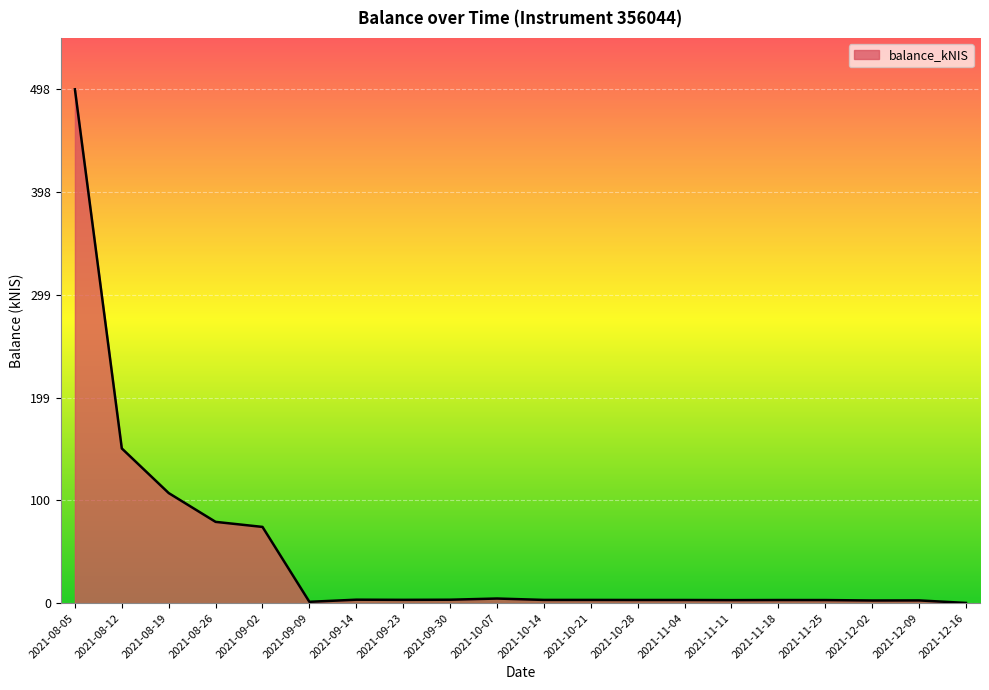

Which has a higher value, 2021-08-05 or 2021-08-12?

2021-08-05